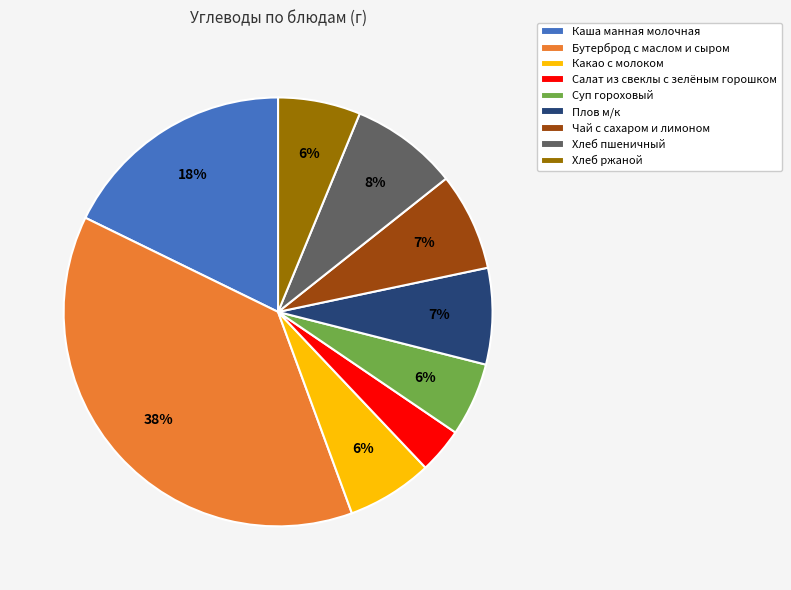

To the nearest percent, what portion does Плов м/к represent?

7%